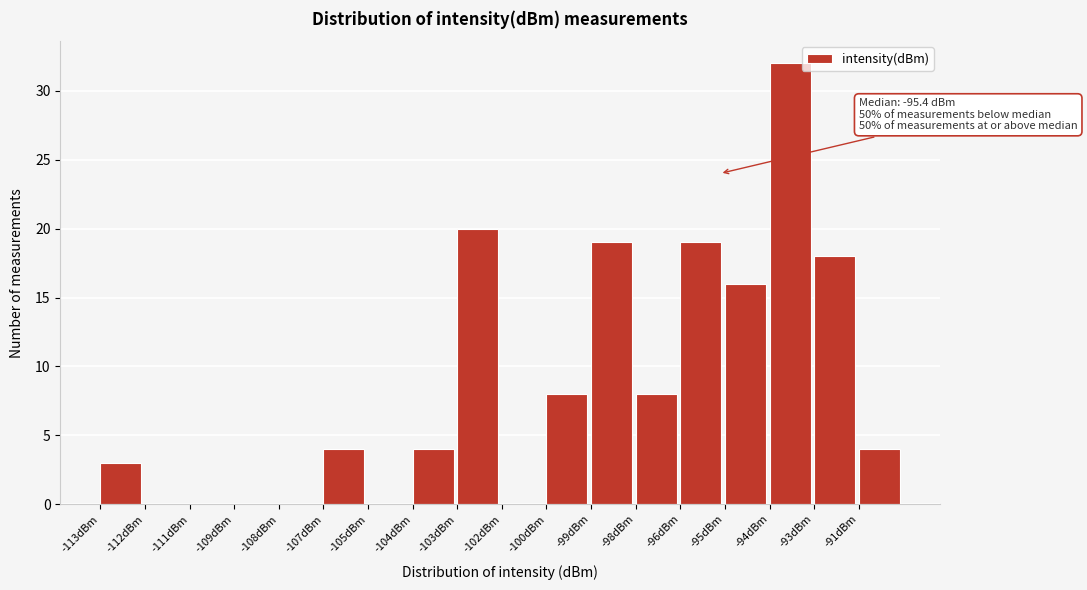

Reading left to right, list all the values displayed in this chart.

-113dBm=3	-112dBm=0	-111dBm=0	-109dBm=0	-108dBm=0	-107dBm=4	-105dBm=0	-104dBm=4	-103dBm=20	-102dBm=0	-100dBm=8	-99dBm=19	-98dBm=8	-96dBm=19	-95dBm=16	-94dBm=32	-93dBm=18	-91dBm=4